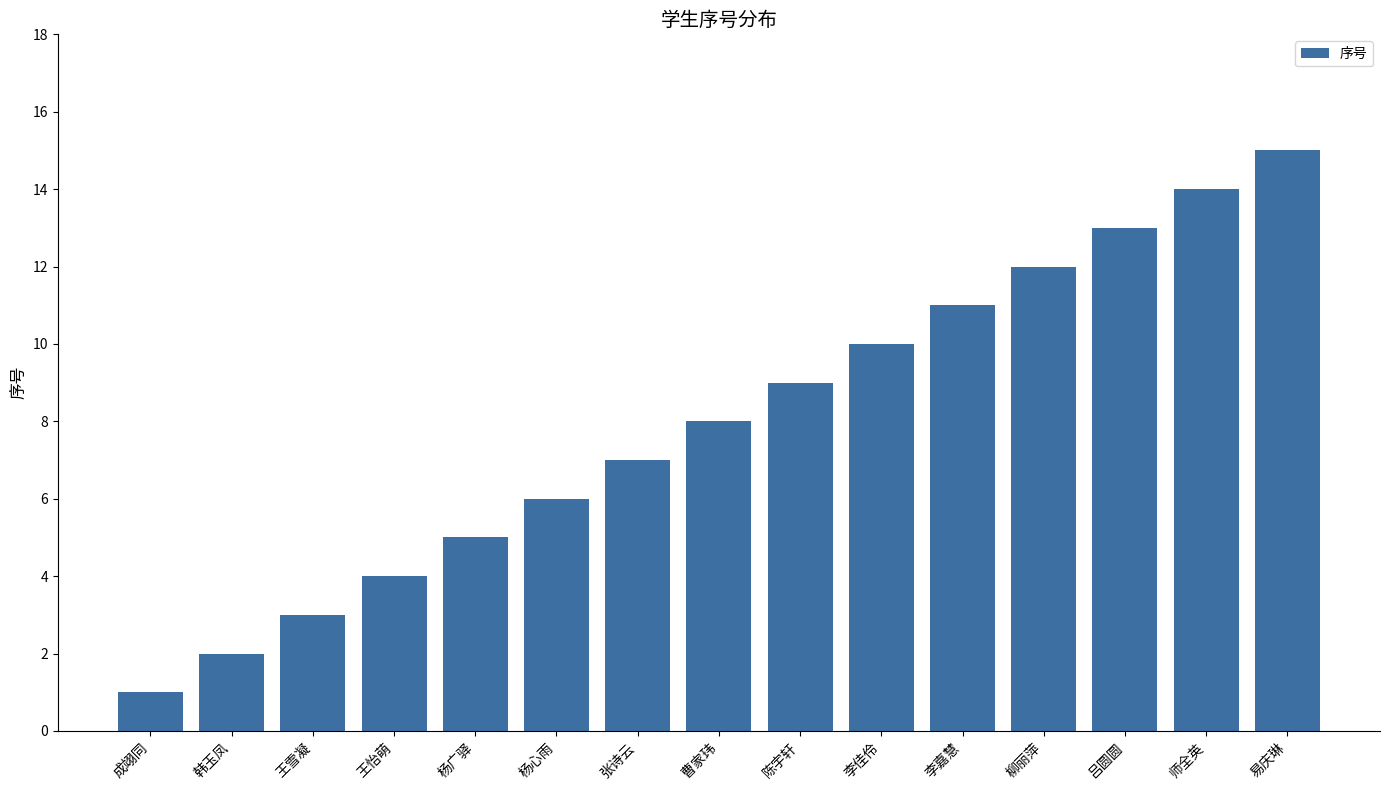

Rank the categories by value from highest to lowest.

易庆琳, 师全英, 吕圆圆, 柳丽萍, 李嘉慧, 李佳伶, 陈宇轩, 曹家玮, 张诗云, 杨心雨, 杨广驿, 王怡萌, 王雪凝, 韩玉凤, 成翊同